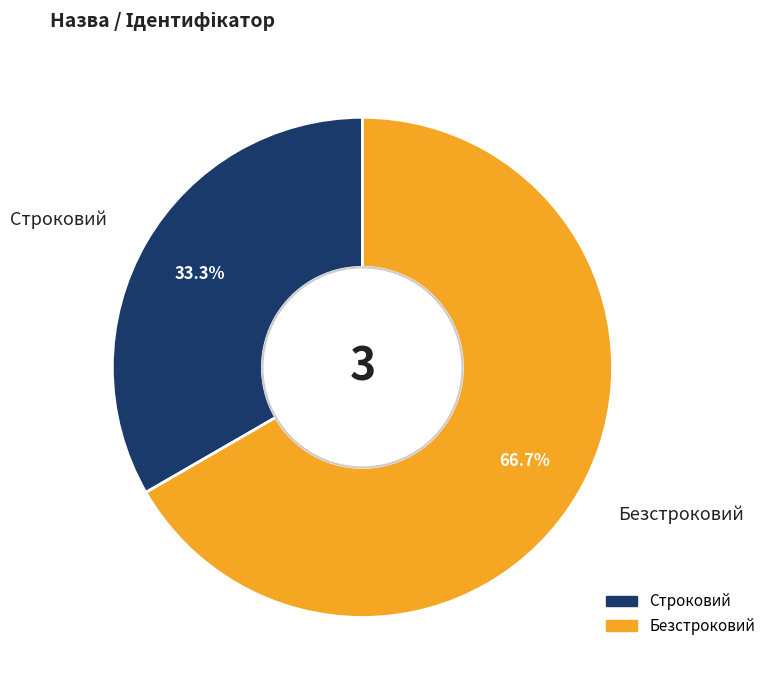

To the nearest percent, what portion does Строковий represent?

33%